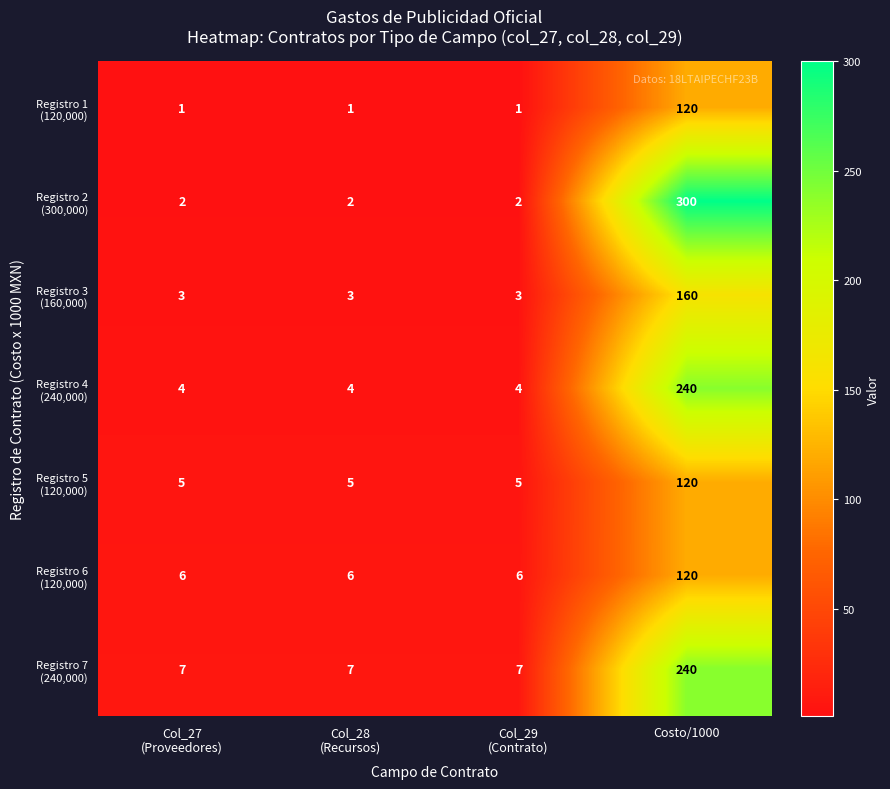

What is the difference between the highest and lowest values at Costo/1000?

180